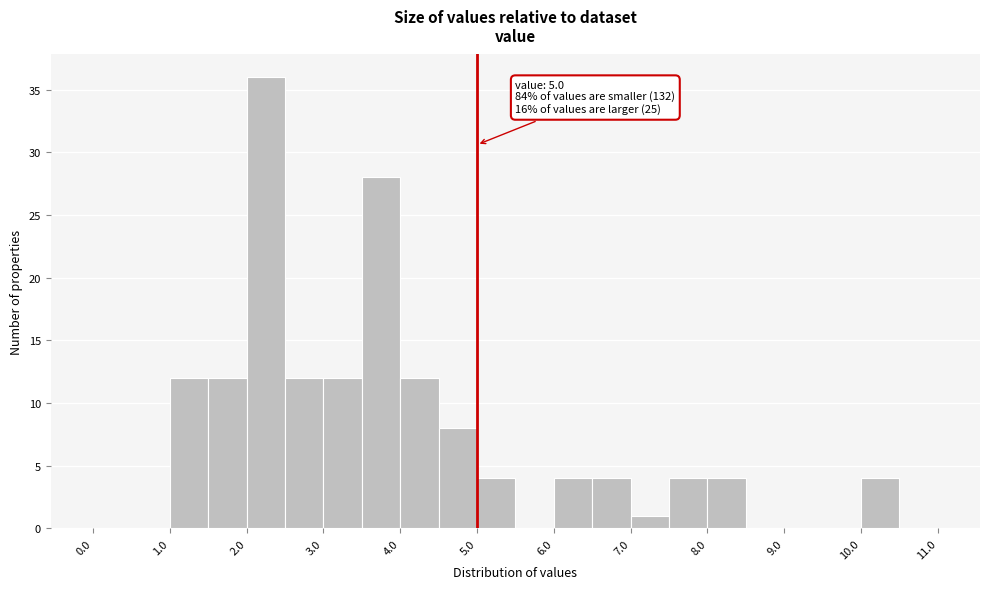

Which range on the x-axis has the tallest bar?

2.0 to 2.5